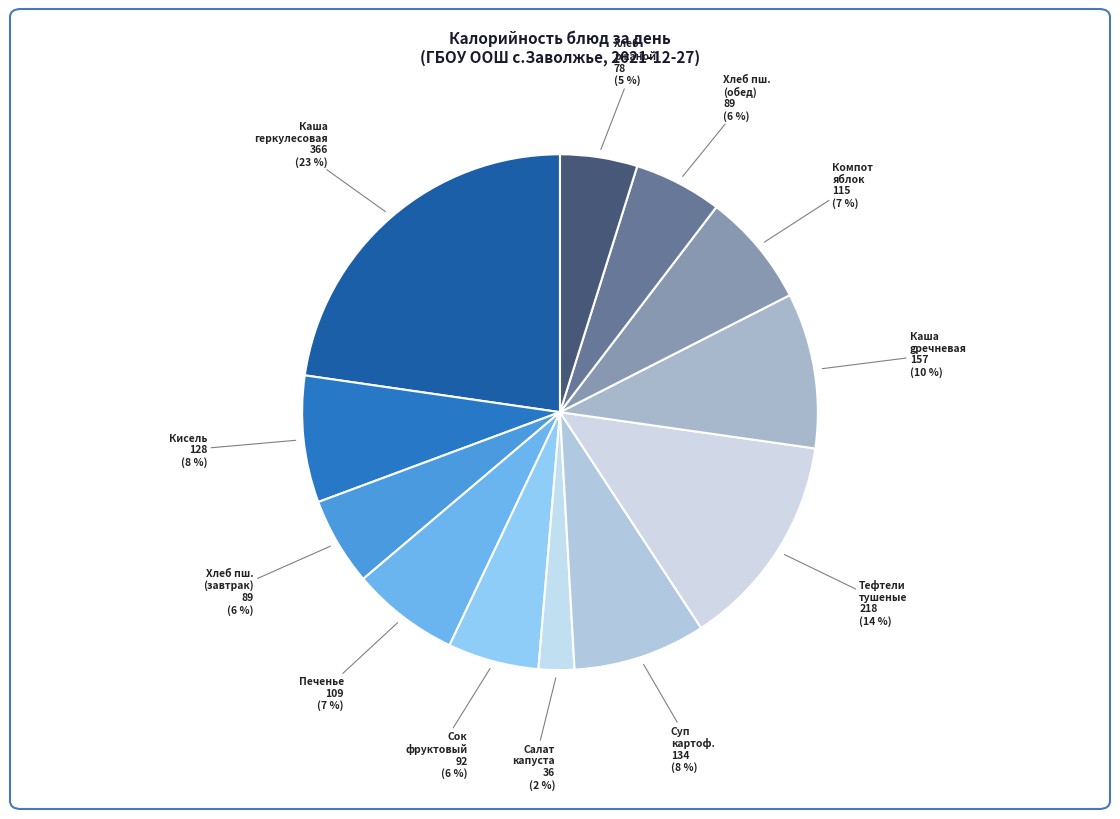

To the nearest percent, what portion does Тефтели тушеные represent?

14%